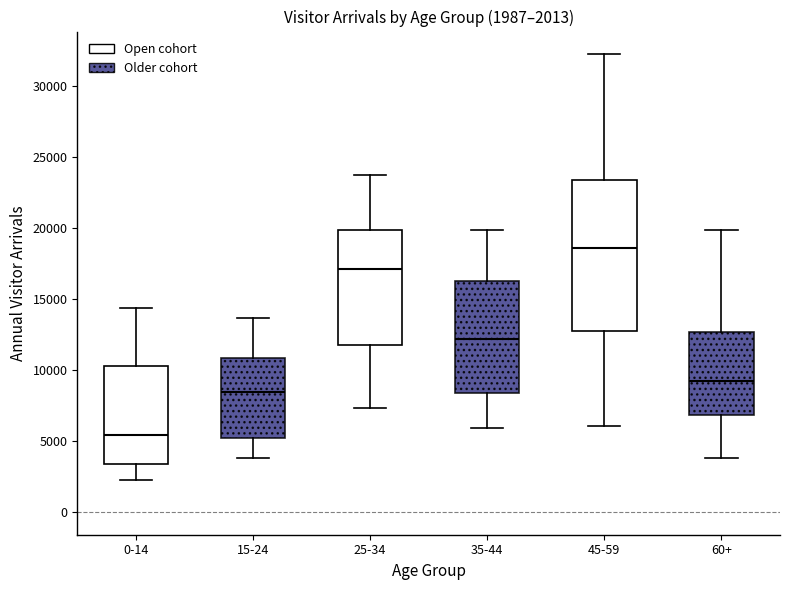

Which box's median line is the lowest?

0-14